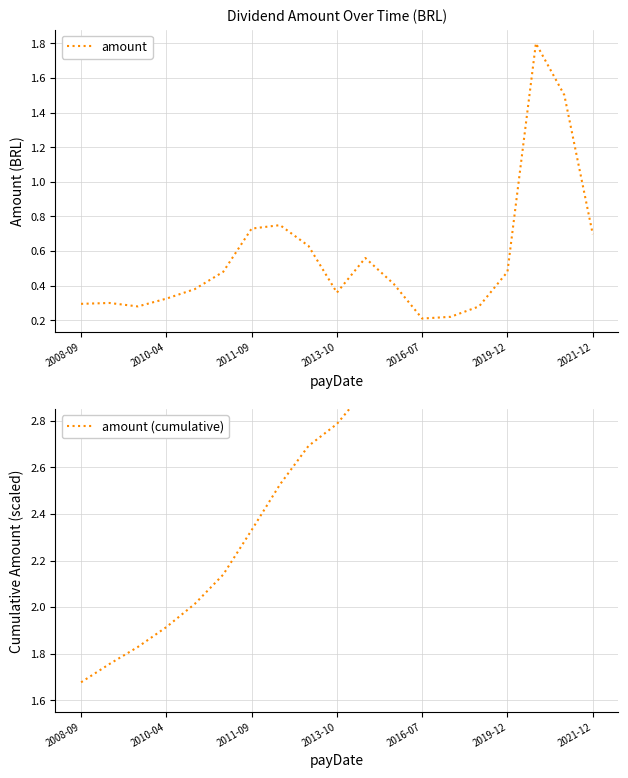

The amount series shows 0.3 at 2010-04. True or false?

True